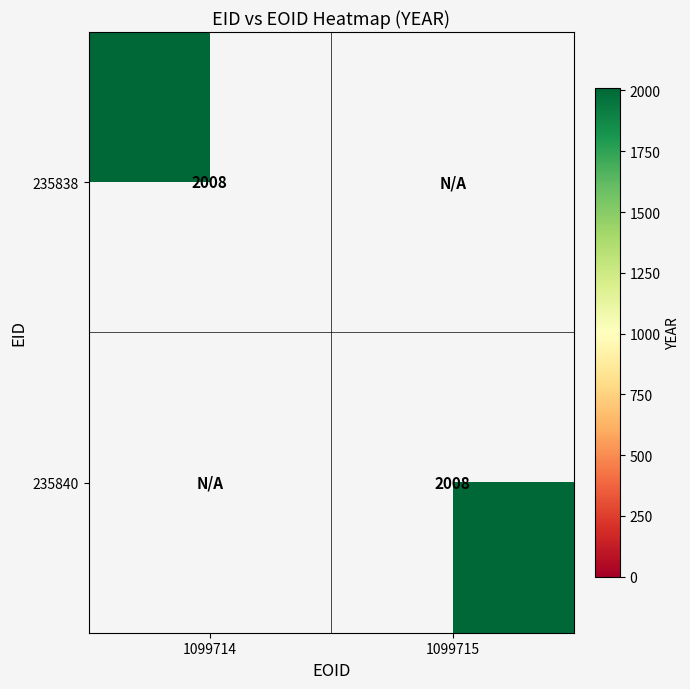

The value of 235840 at 1099714 is 0. True or false?

True